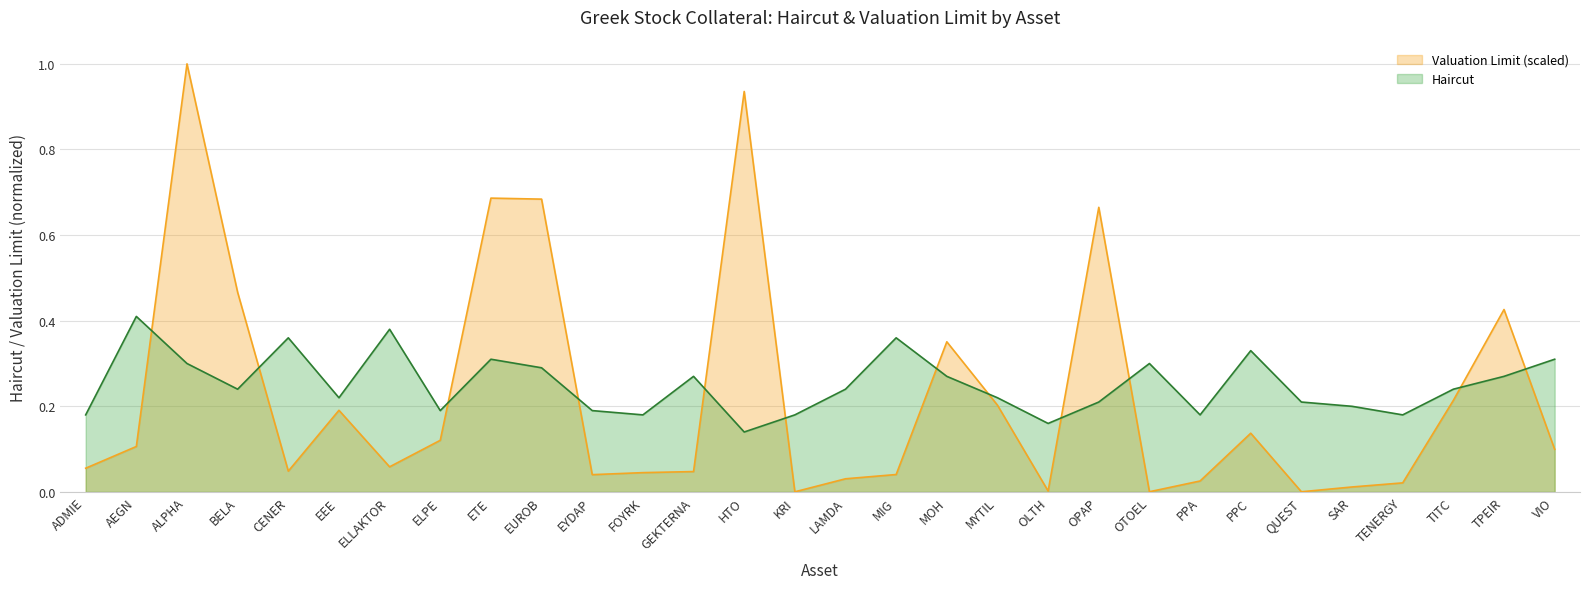

True or false: Valuation Limit (scaled) and Haircut intersect in this chart.

True